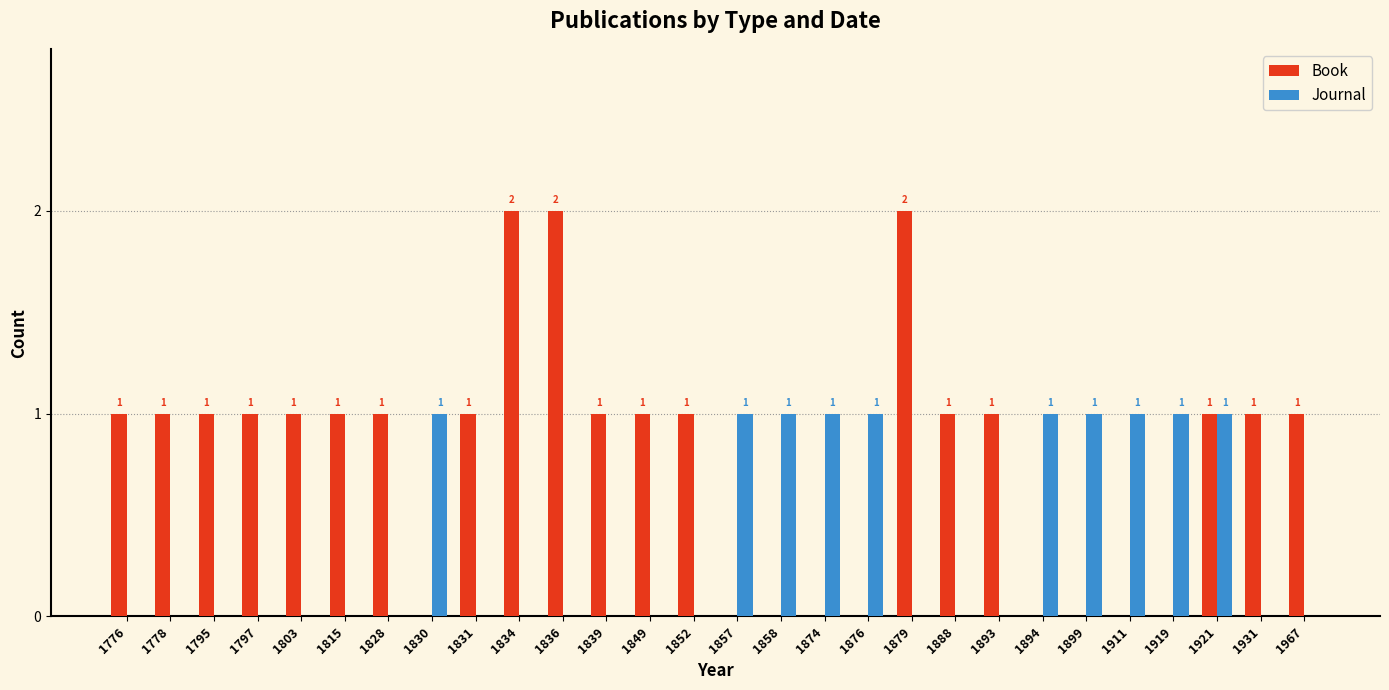

Reading left to right, list all the values displayed in this chart.

Book: 1776=1	1778=1	1795=1	1797=1	1803=1	1815=1	1828=1	1830=0	1831=1	1834=2	1836=2	1839=1	1849=1	1852=1	1857=0	1858=0	1874=0	1876=0	1879=2	1888=1	1893=1	1894=0	1899=0	1911=0	1919=0	1921=1	1931=1	1967=1
Journal: 1776=0	1778=0	1795=0	1797=0	1803=0	1815=0	1828=0	1830=1	1831=0	1834=0	1836=0	1839=0	1849=0	1852=0	1857=1	1858=1	1874=1	1876=1	1879=0	1888=0	1893=0	1894=1	1899=1	1911=1	1919=1	1921=1	1931=0	1967=0